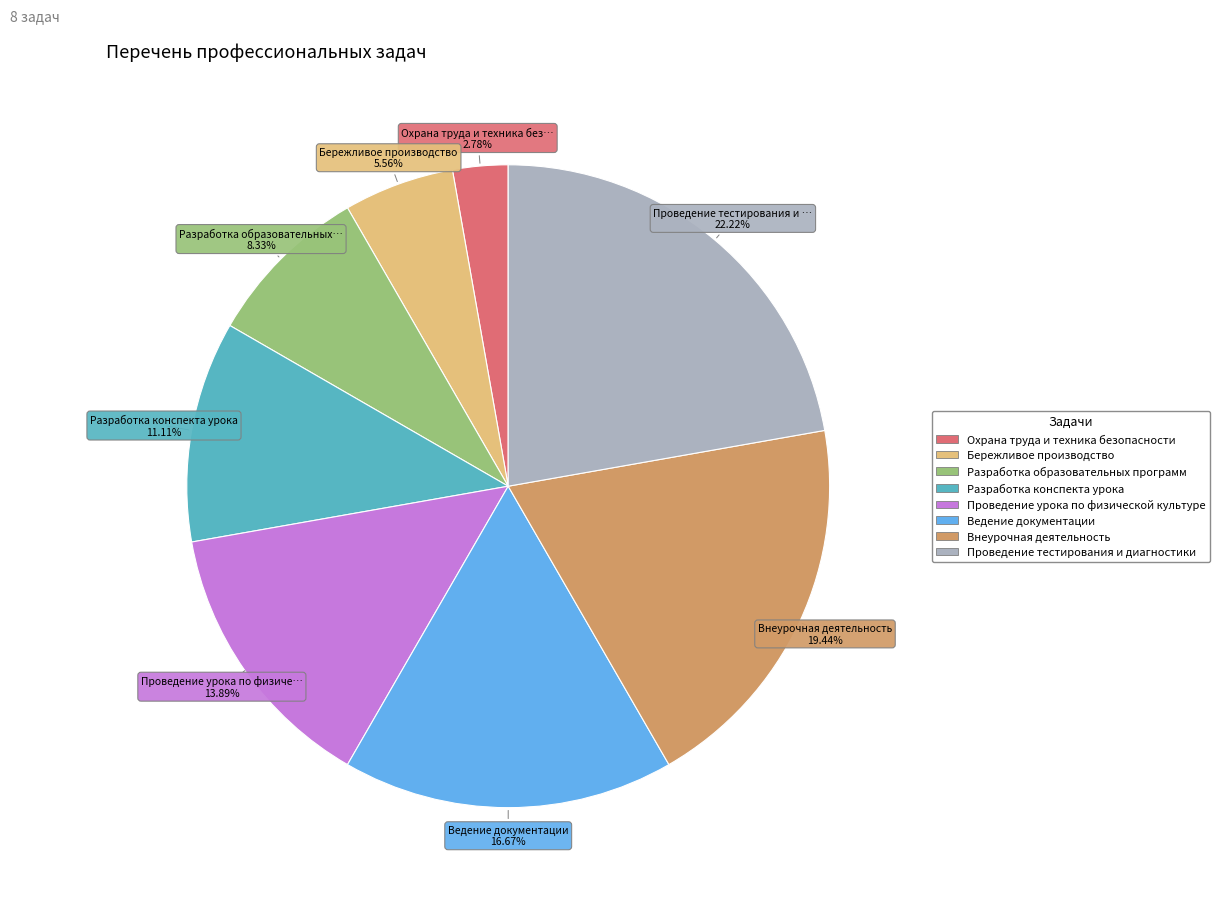

True or false: Проведение урока по физической культуре accounts for 27% of the total.

False